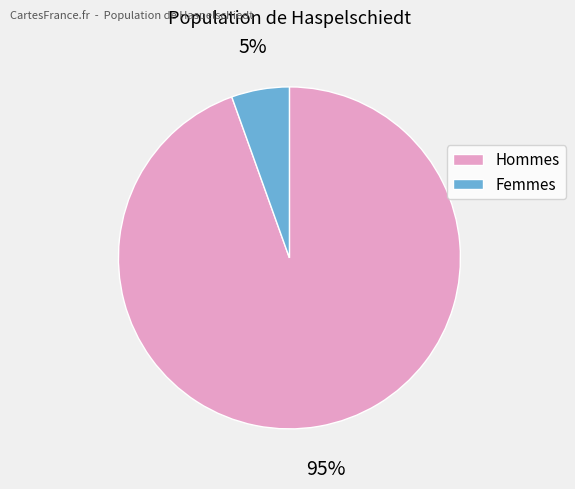

Count the number of slices in the pie.

2